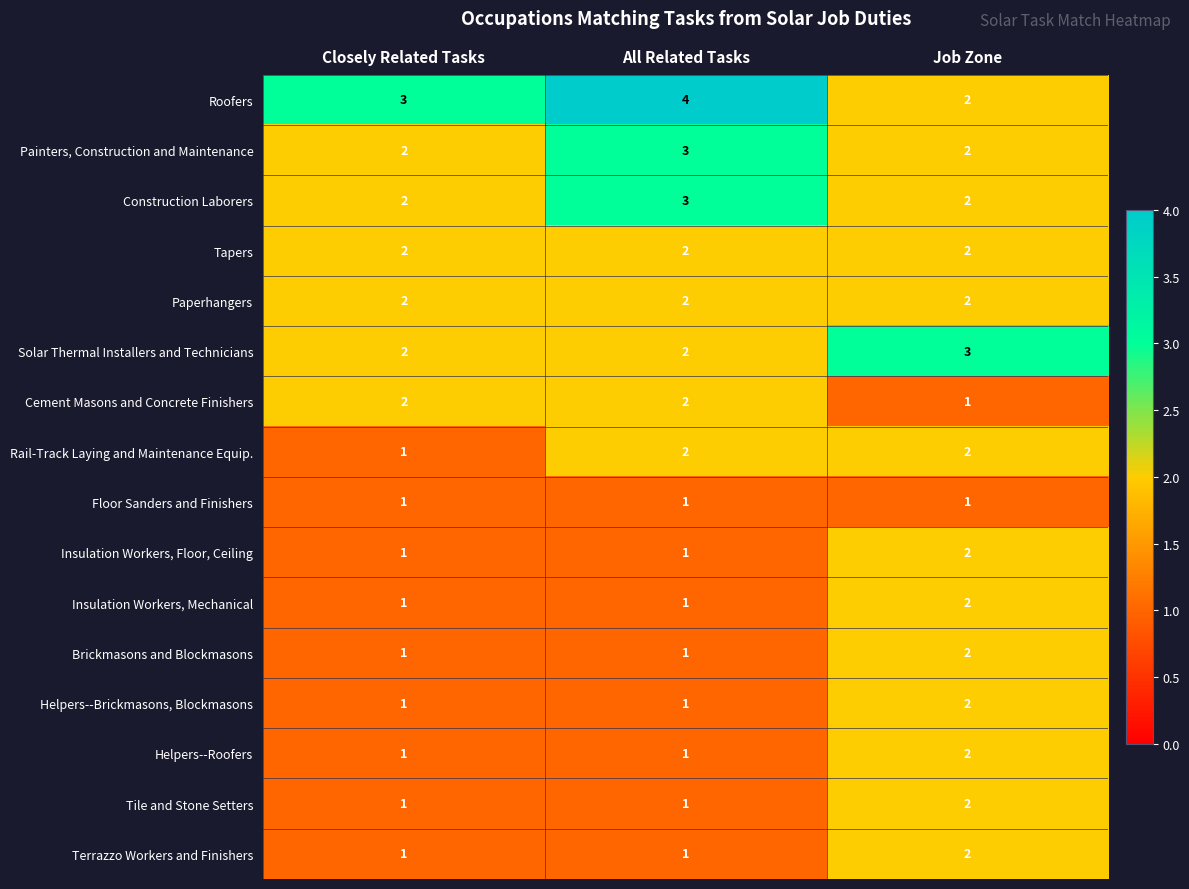

What is the total value across all series at Job Zone?

31